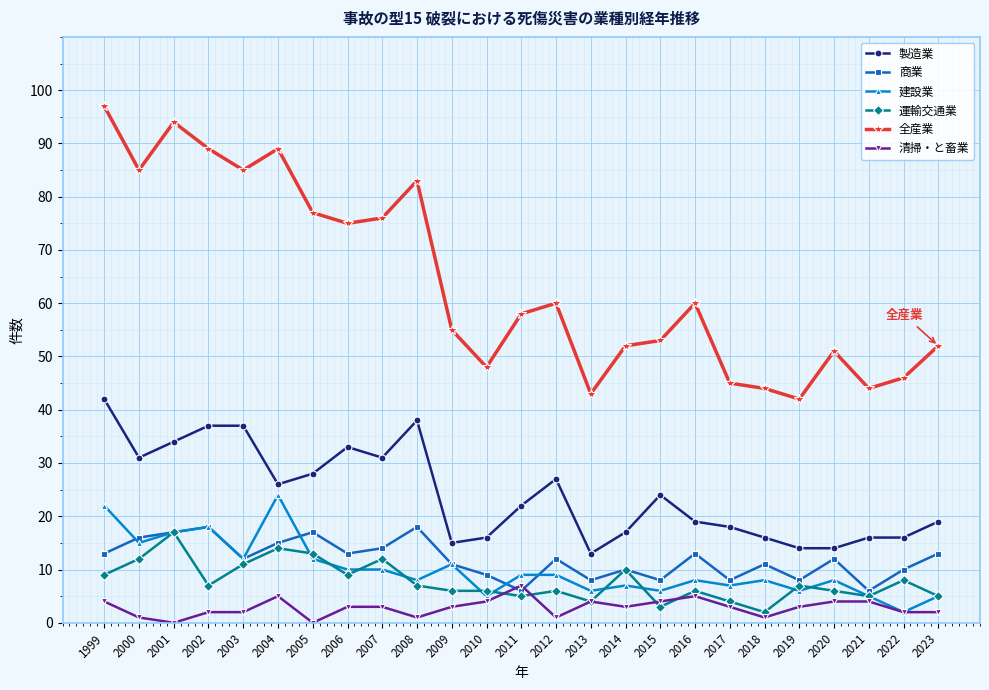

True or false: 全産業 and 清掃・と畜業 intersect in this chart.

False